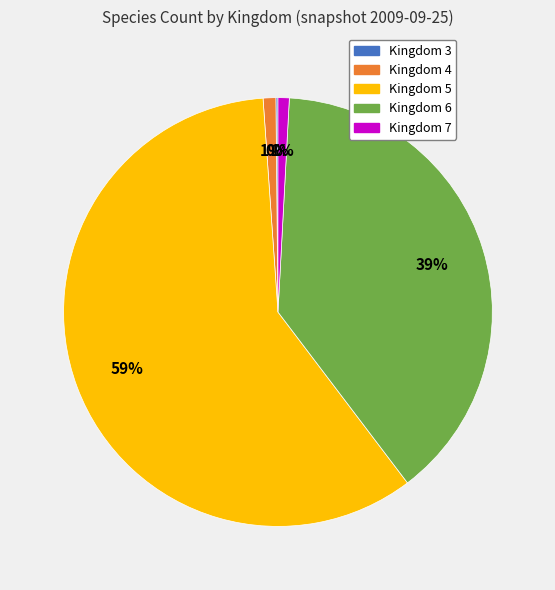

The Kingdom 4 slice represents 11% of the pie. True or false?

False